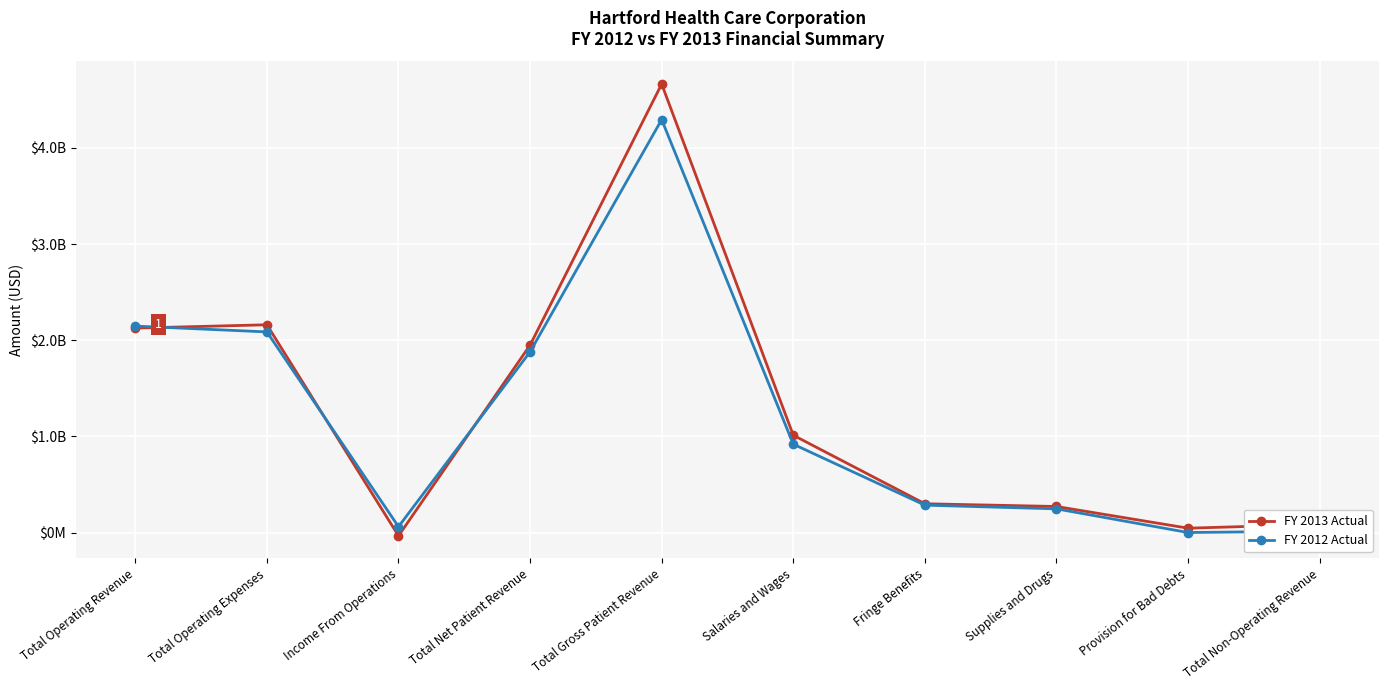

Reading left to right, list all the values displayed in this chart.

FY 2013 Actual: Total Operating Revenue=2126229000	Total Operating Expenses=2160998000	Income From Operations=-34769000	Total Net Patient Revenue=1949253000	Total Gross Patient Revenue=4664919000	Salaries and Wages=1011861000	Fringe Benefits=299157000	Supplies and Drugs=270728000	Provision for Bad Debts=45069000	Total Non-Operating Revenue=85160000
FY 2012 Actual: Total Operating Revenue=2147286000	Total Operating Expenses=2086710000	Income From Operations=60576000	Total Net Patient Revenue=1879748000	Total Gross Patient Revenue=4294961000	Salaries and Wages=918718000	Fringe Benefits=284716000	Supplies and Drugs=246175000	Provision for Bad Debts=0	Total Non-Operating Revenue=14563000